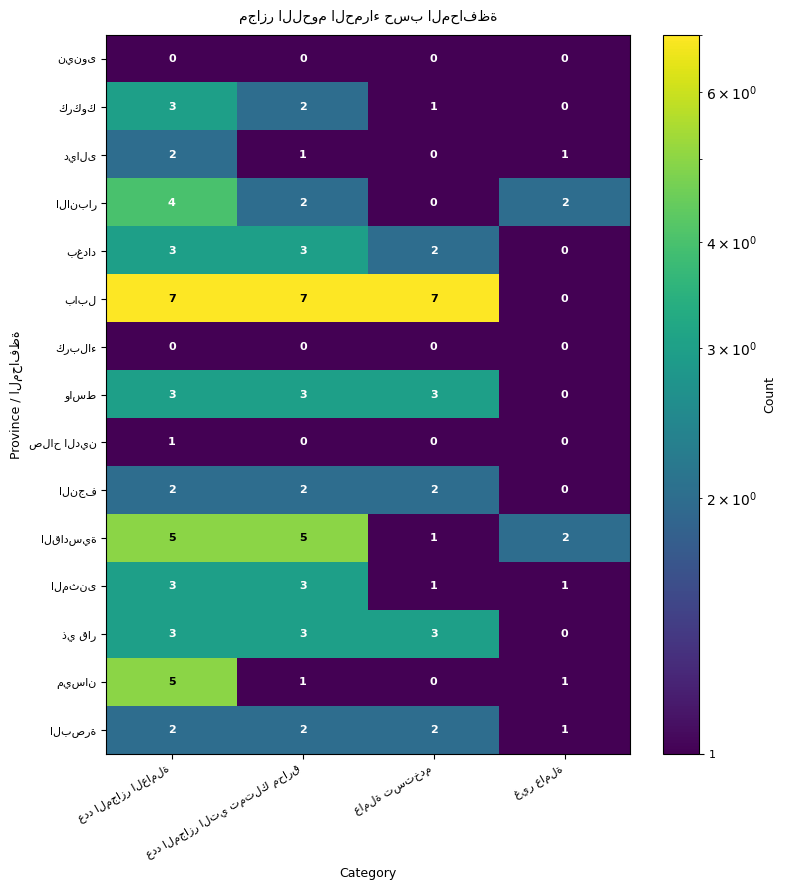

Count the number of data series in this chart.

15